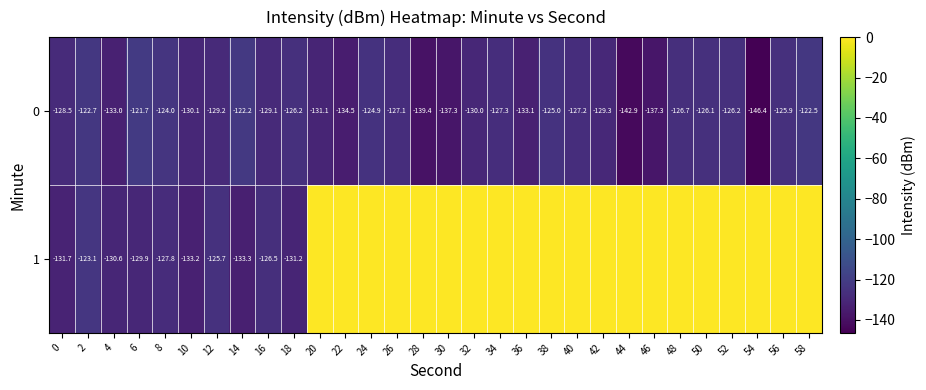

What is the sum of all 0 values?

-3886.9